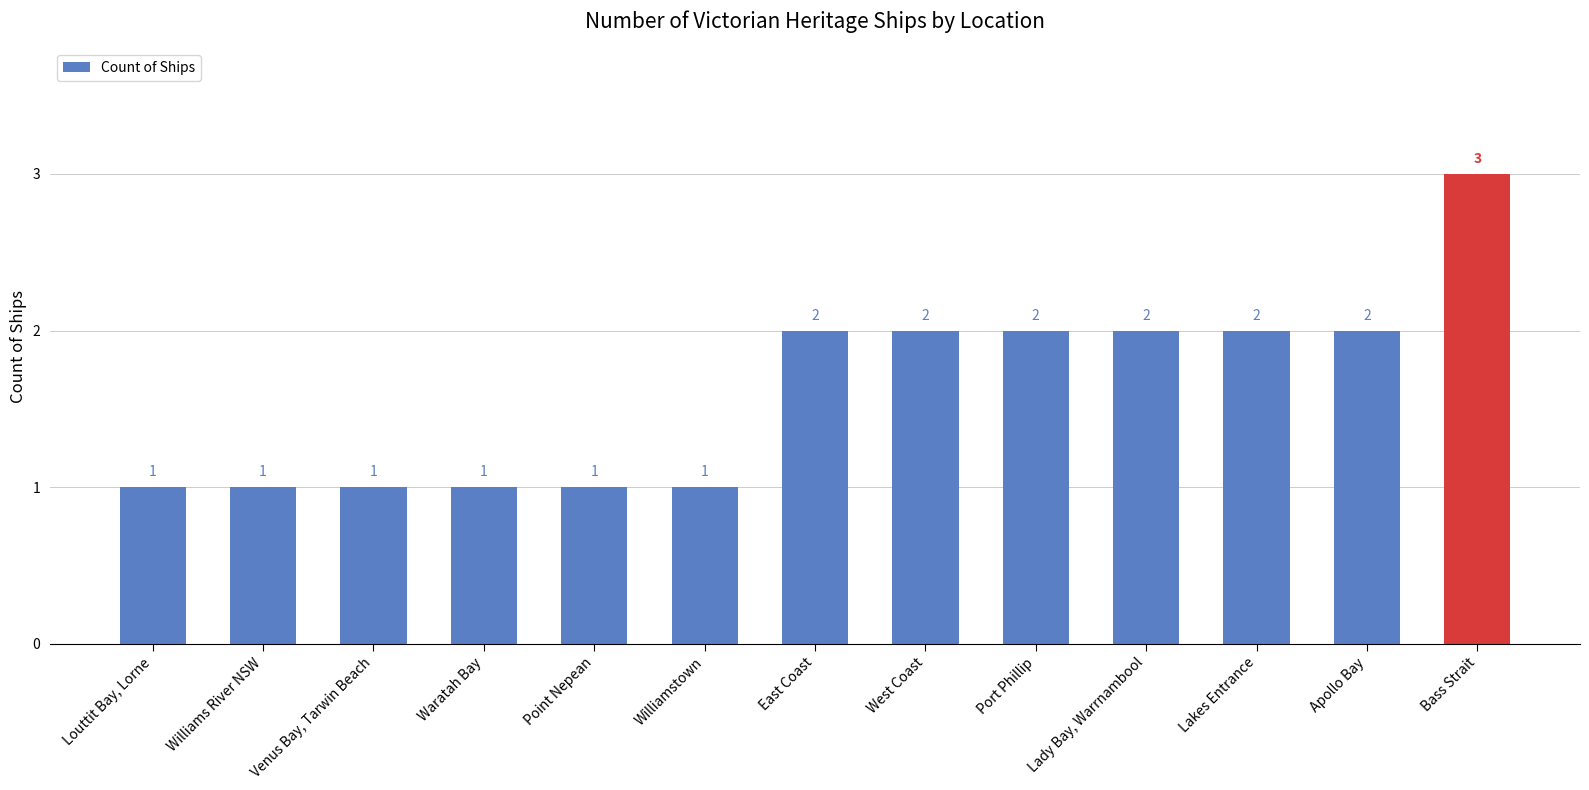

What is the ratio of the value at West Coast to the value at Louttit Bay, Lorne?

2.0